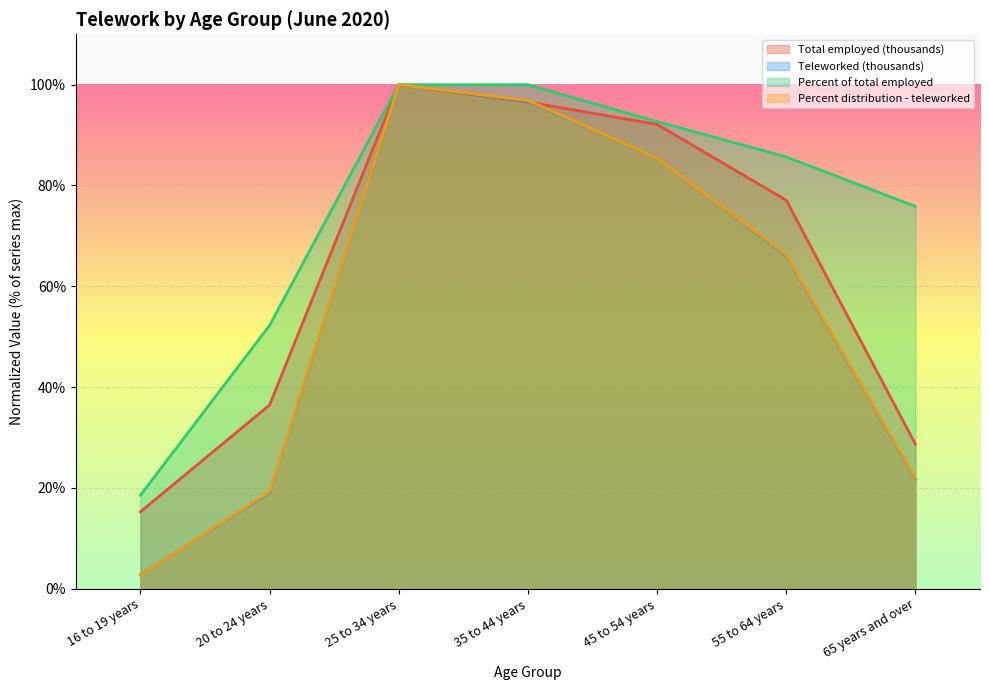

Reading right to left, transcribe all the data shown in this chart.

Total employed (thousands): 65 years and over=28.7	55 to 64 years=77.1	45 to 54 years=92.1	35 to 44 years=96.6	25 to 34 years=100.0	20 to 24 years=36.5	16 to 19 years=15.3
Teleworked (thousands): 65 years and over=21.8	55 to 64 years=66.1	45 to 54 years=85.5	35 to 44 years=96.7	25 to 34 years=100.0	20 to 24 years=19.0	16 to 19 years=2.8
Percent of total employed: 65 years and over=75.8	55 to 64 years=85.7	45 to 54 years=92.7	35 to 44 years=100.0	25 to 34 years=100.0	20 to 24 years=52.2	16 to 19 years=18.5
Percent distribution - teleworked: 65 years and over=22.0	55 to 64 years=66.3	45 to 54 years=85.5	35 to 44 years=96.9	25 to 34 years=100.0	20 to 24 years=19.2	16 to 19 years=2.7